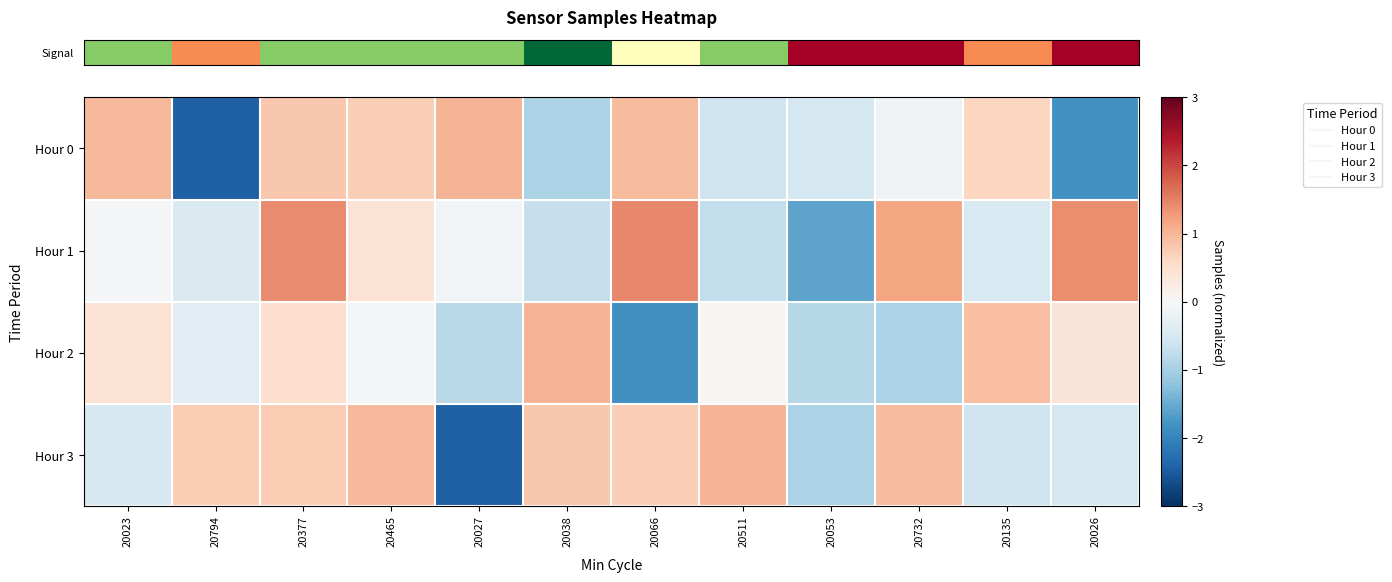

Count the number of data series in this chart.

4